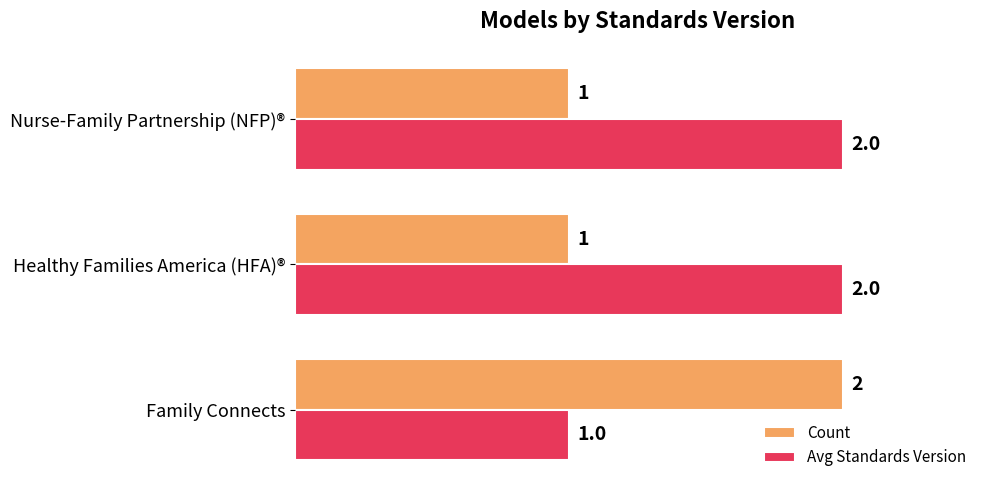

How many Count values are between 1 and 2?

3